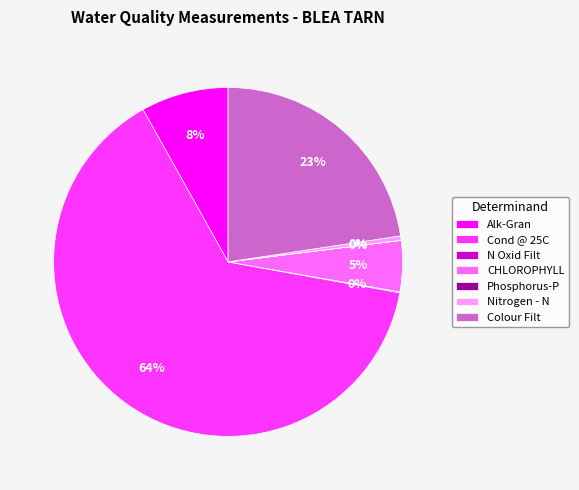

Approximately how many times larger is the value at CHLOROPHYLL compared to Alk-Gran?

0.6